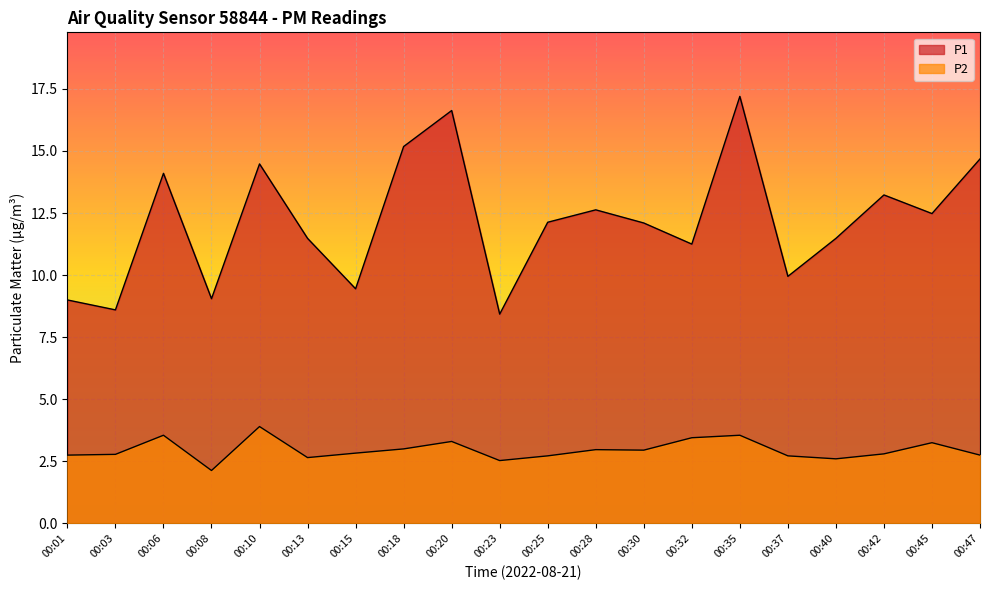

What is the value of the P1 point at the 2nd from the left?

8.6